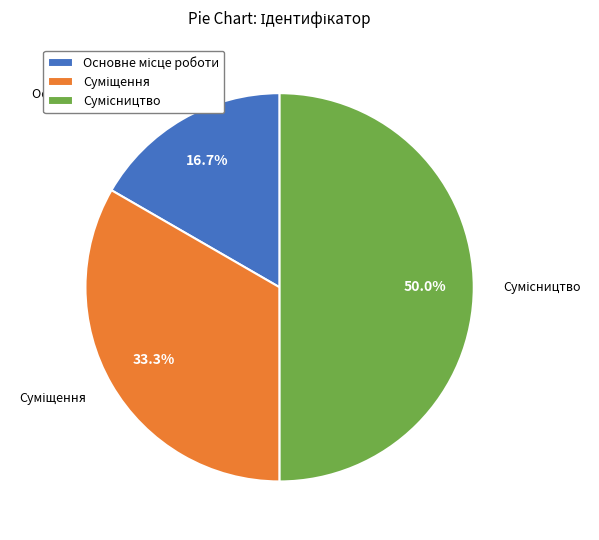

To the nearest percent, what is the difference between the largest and smallest slice percentages?

33%